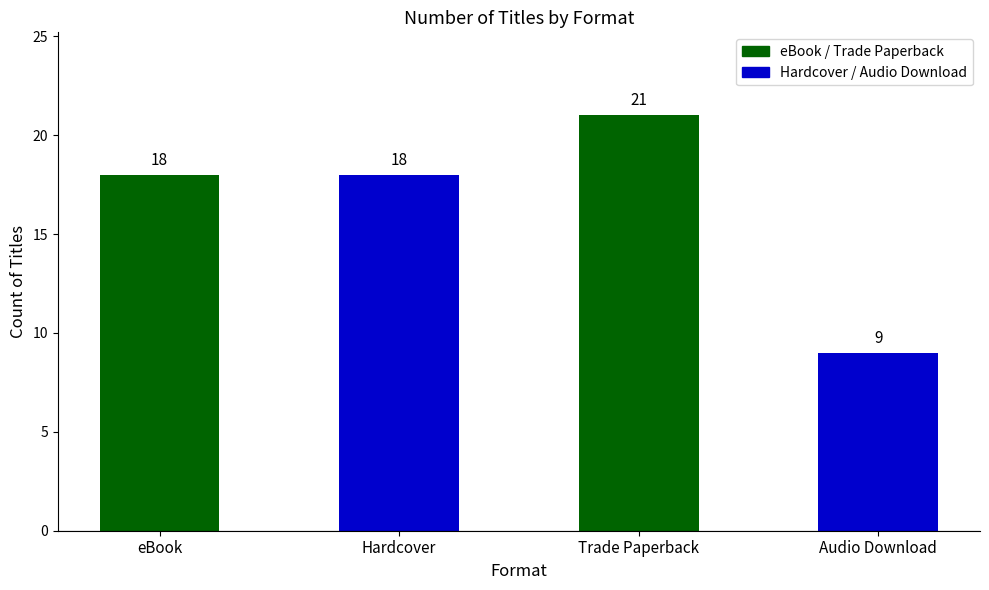

How many data points are less than 18?

1